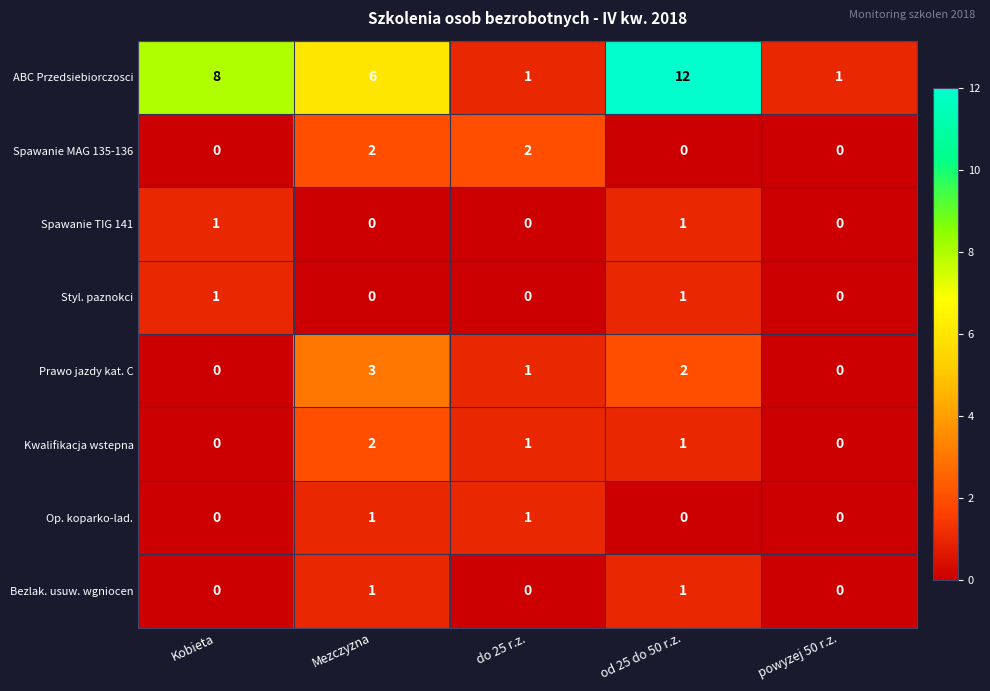

At which label is ABC Przedsiebiorczosci closest to 6?

Mezczyzna